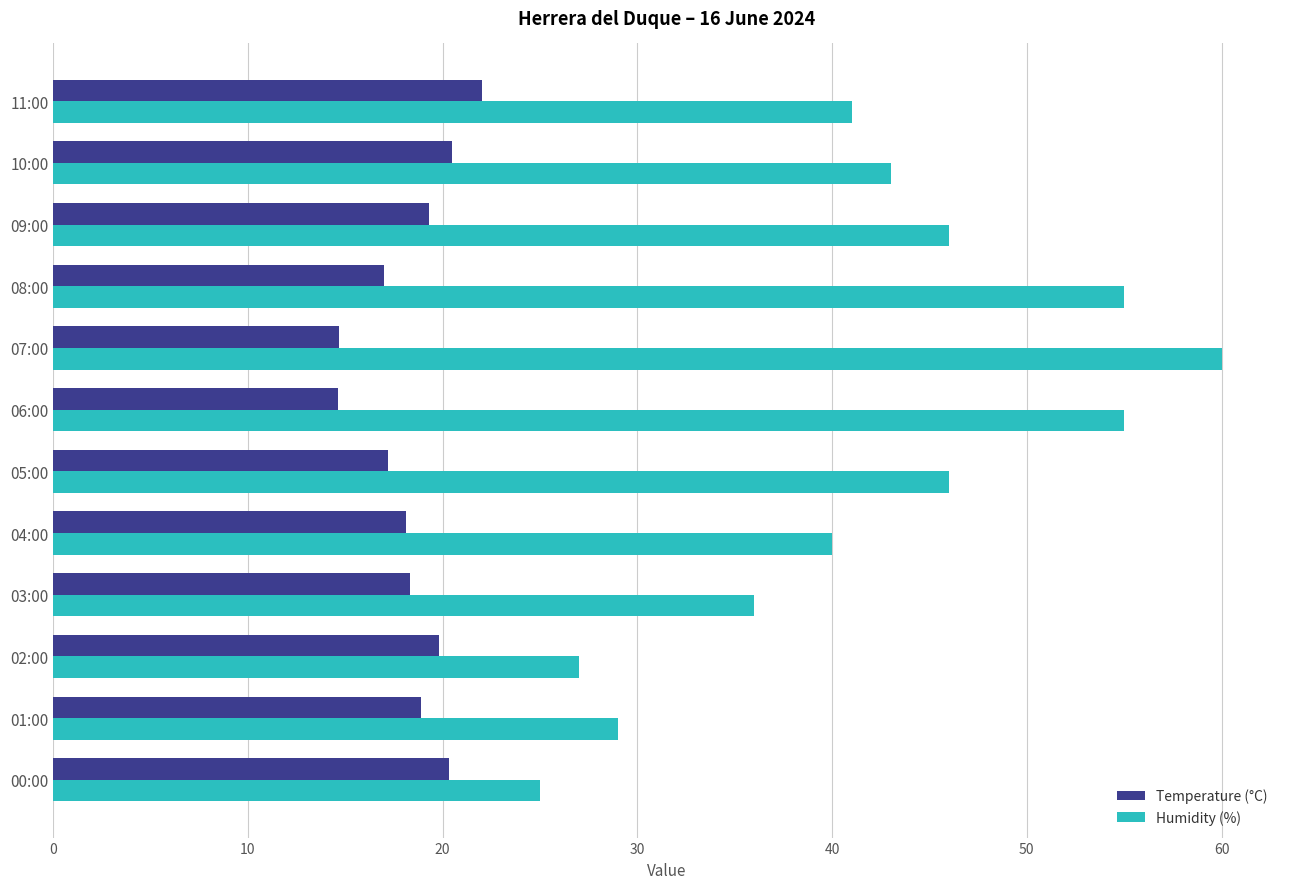

The Humidity (%) series shows 46.0 at 05:00. True or false?

True